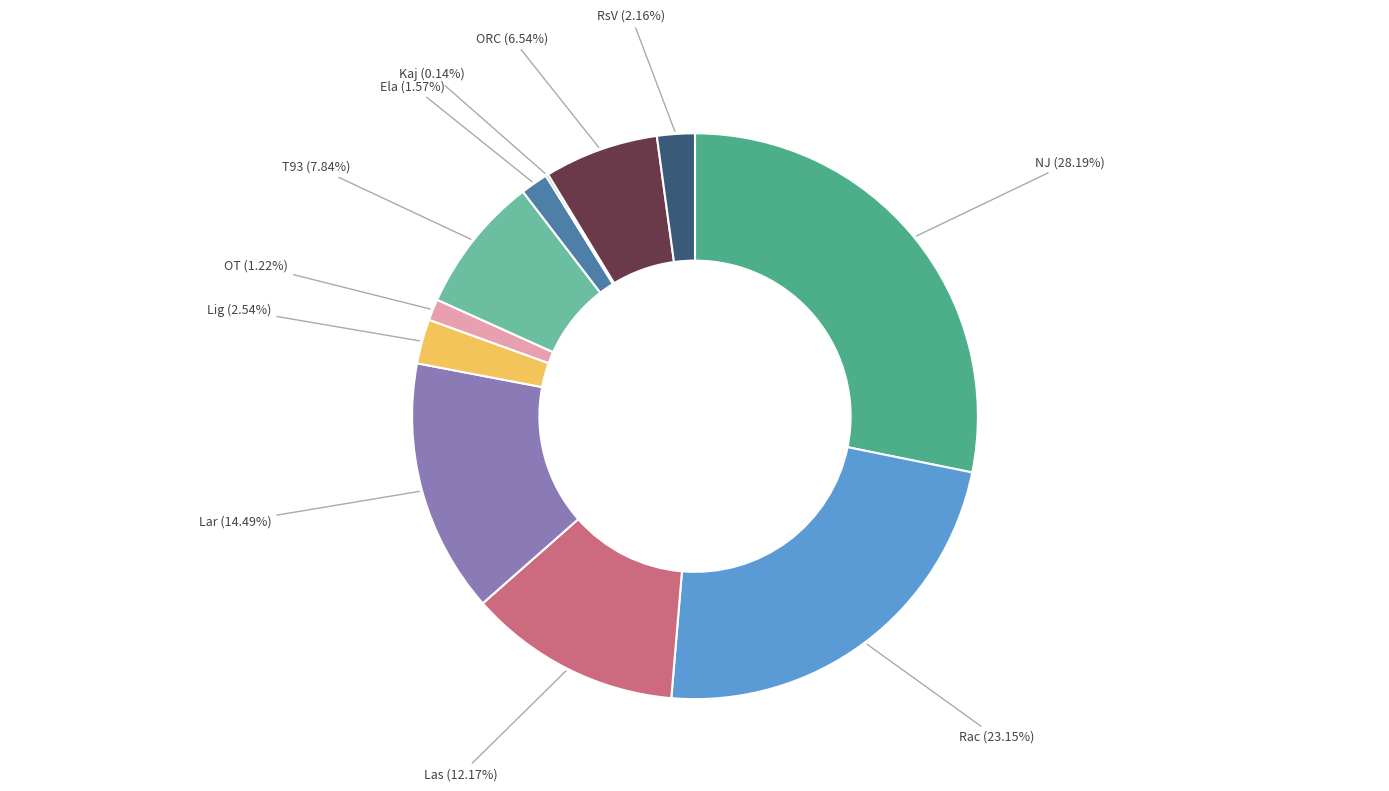

Which category has the biggest portion of the pie?

NJ